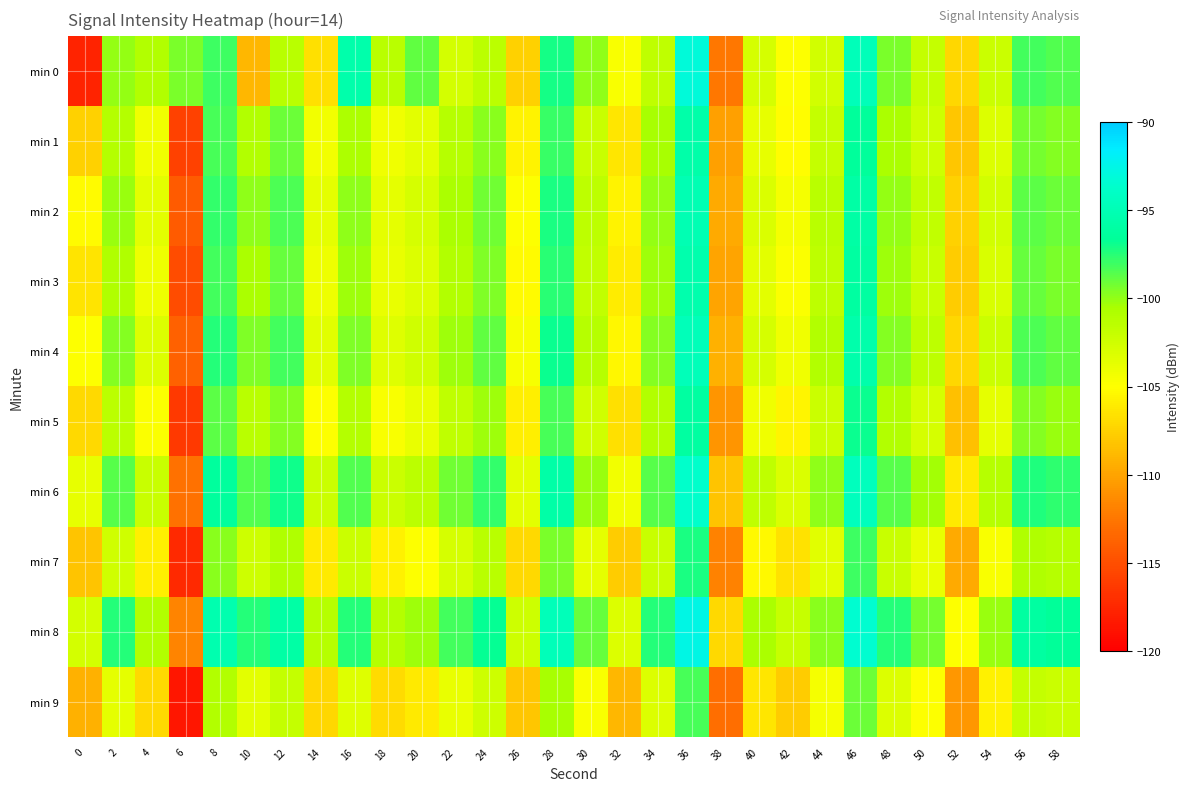

Which label corresponds to the smallest value in the chart?

6